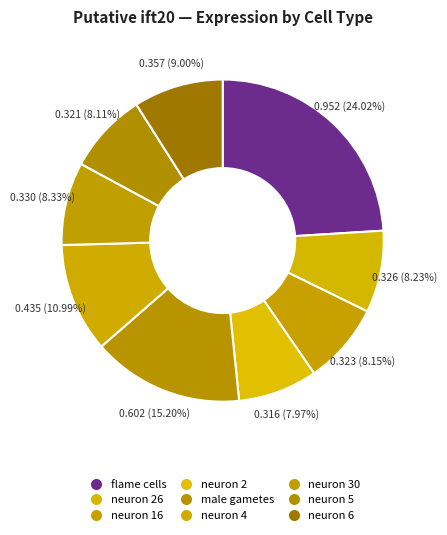

Rank the categories by value from lowest to highest.

neuron 2, neuron 5, neuron 16, neuron 26, neuron 30, neuron 6, neuron 4, male gametes, flame cells